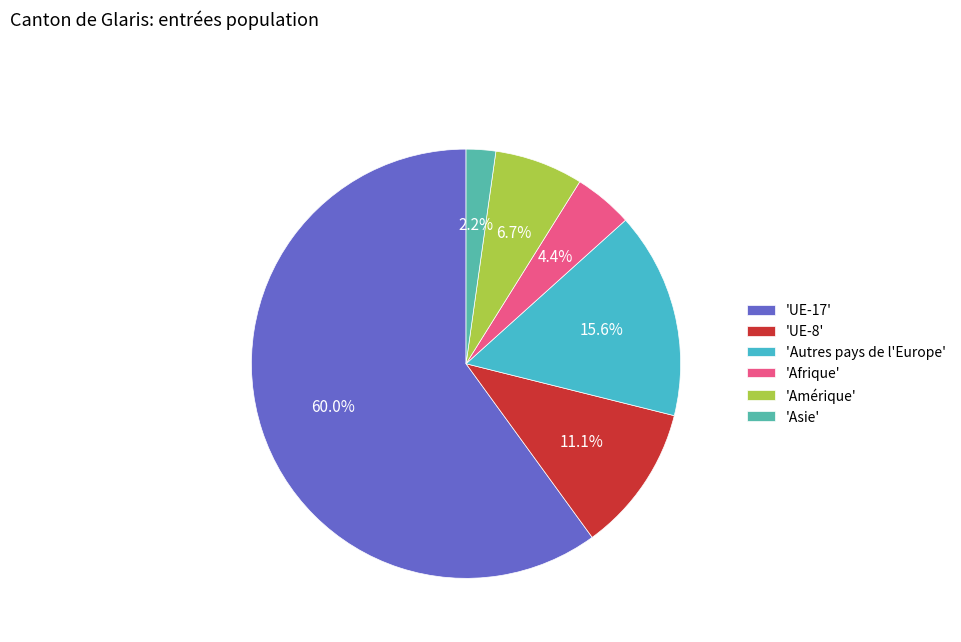

How many slices are in this pie chart?

6